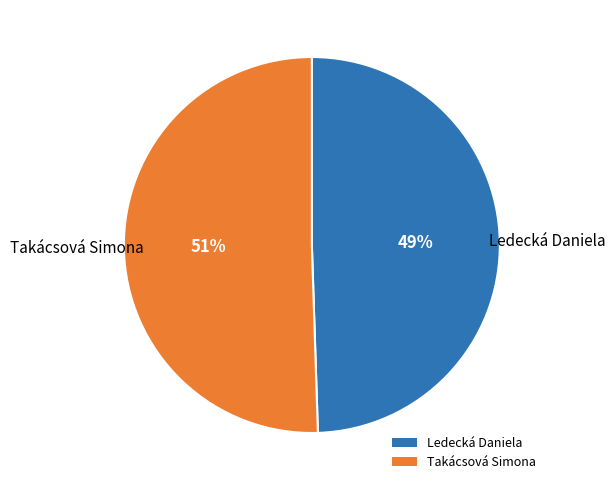

Is there a majority slice in this chart?

Yes